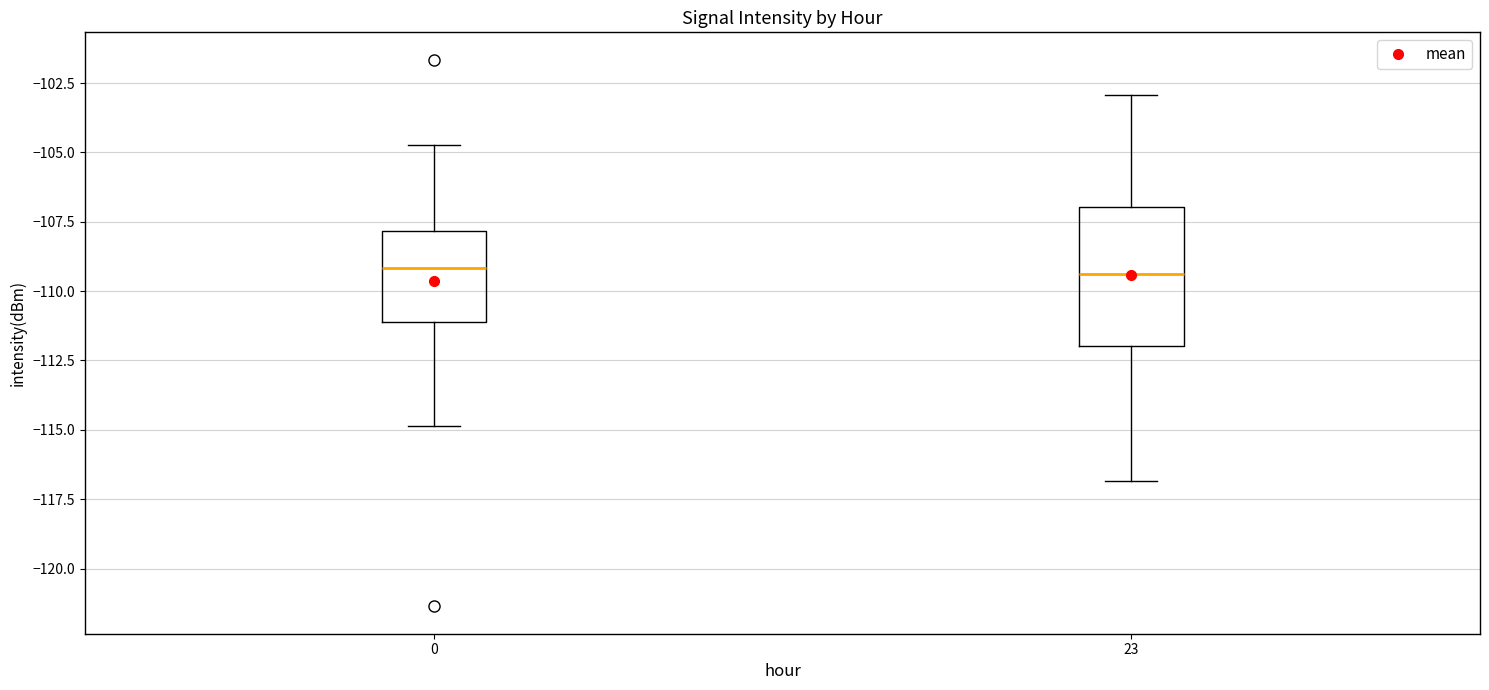

Comparing the boxes themselves (not the whiskers), which one is the tallest?

23